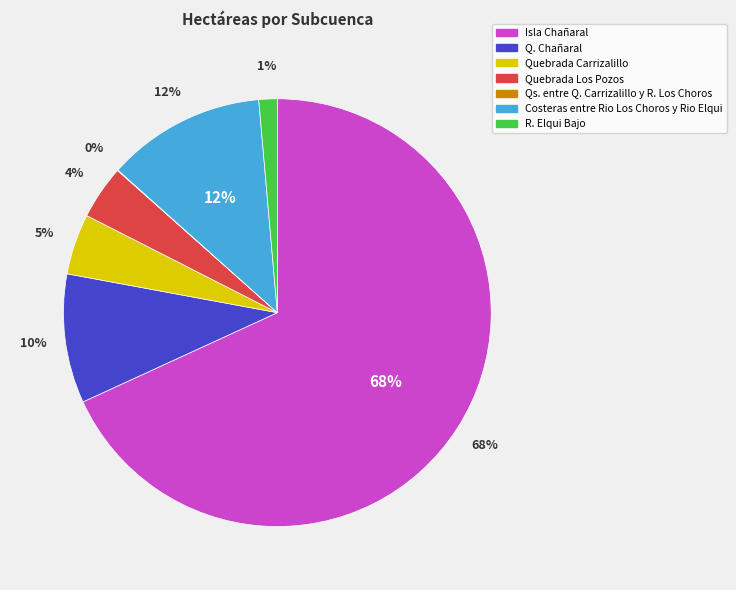

Is the sum of Q. Chañaral and Costeras entre Rio Los Choros y Rio Elqui greater than half?

No